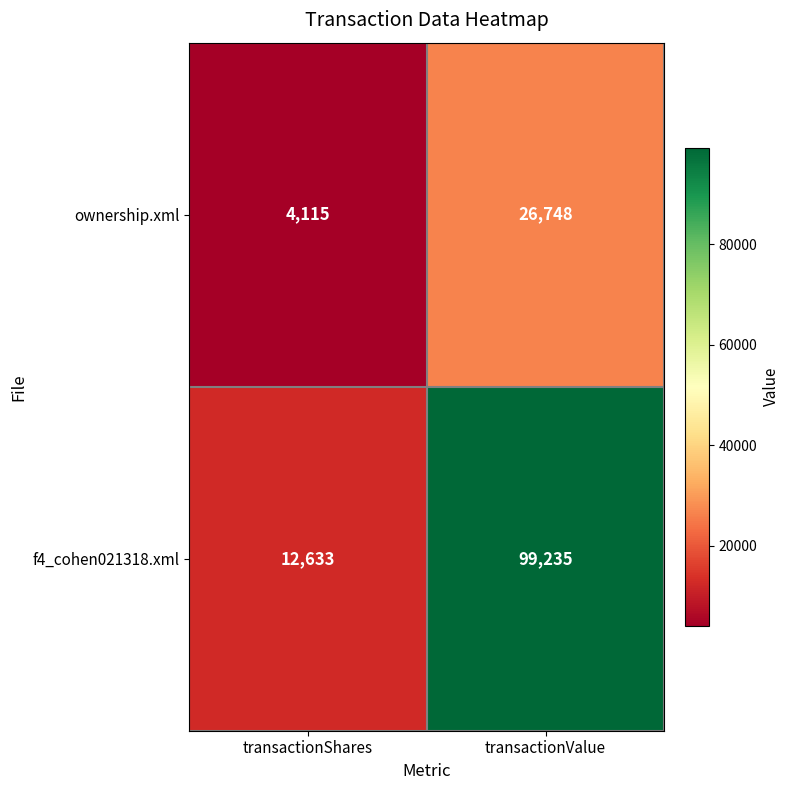

Read the f4_cohen021318.xml value at transactionShares, to the nearest 50.

12650